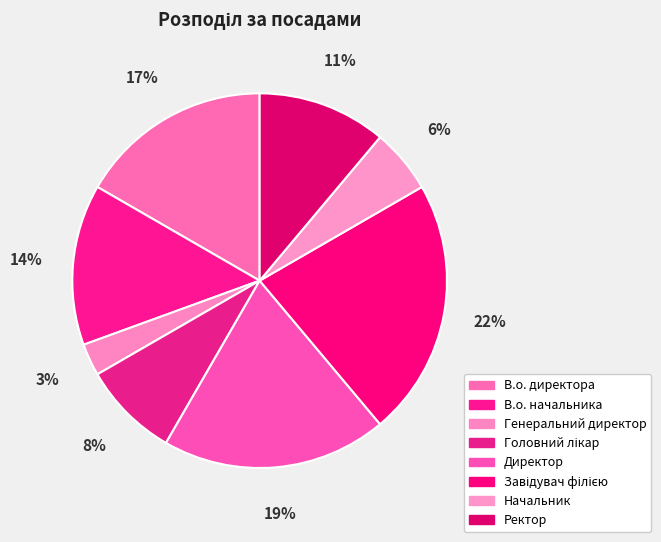

True or false: Директор accounts for 30% of the total.

False